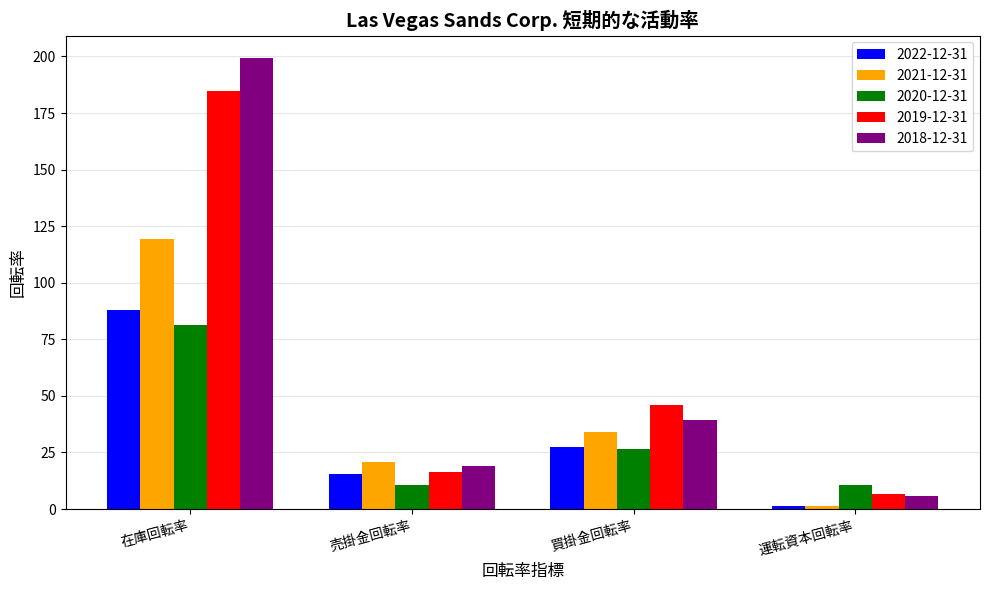

How many categories are shown in the chart?

4